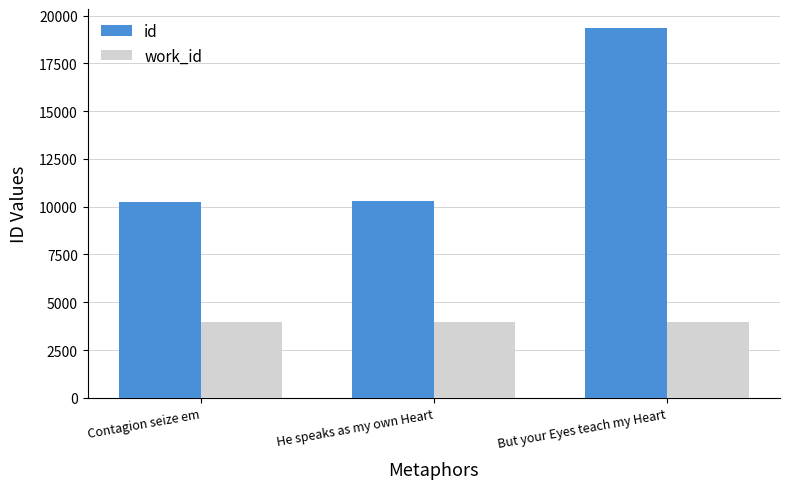

What is the sum of the id values at But your Eyes teach my Heart and Contagion seize em?

29598